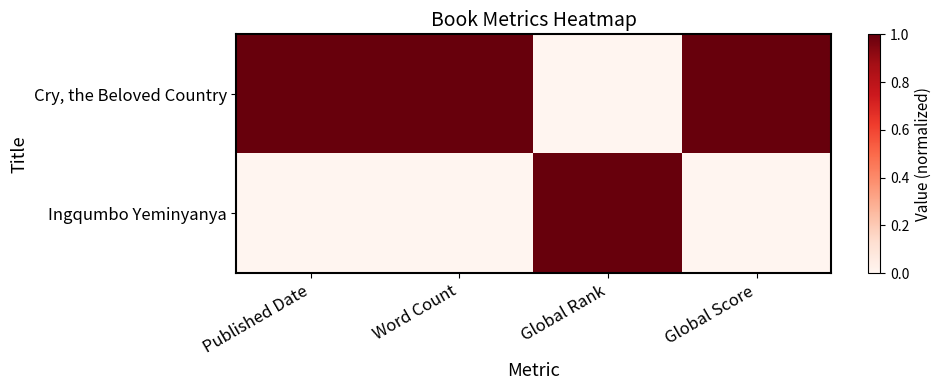

Reading right to left, transcribe all the data shown in this chart.

Cry, the Beloved Country: Global Score=1	Global Rank=0	Word Count=1	Published Date=1
Ingqumbo Yeminyanya: Global Score=0	Global Rank=1	Word Count=0	Published Date=0